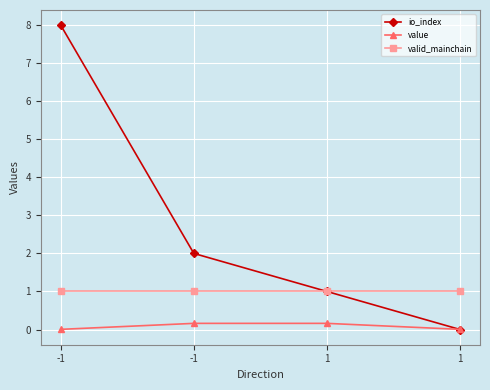

What is the value of the valid_mainchain point at the 1st from the left?

1.0